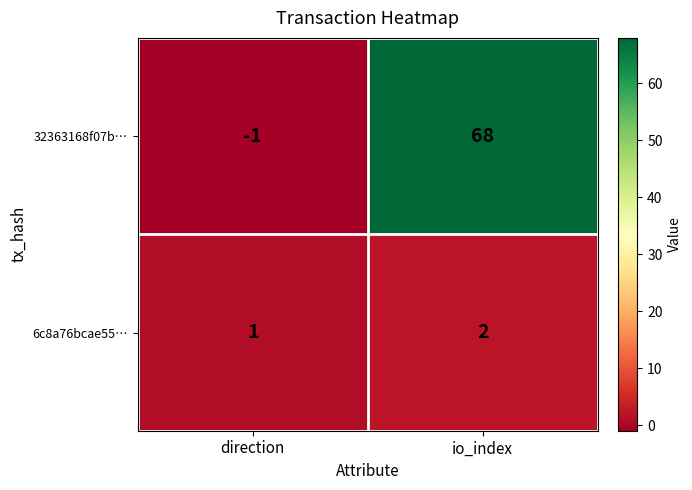

Reading right to left, extract all data points from this chart.

32363168f07b…: io_index=68	direction=-1
6c8a76bcae55…: io_index=2	direction=1